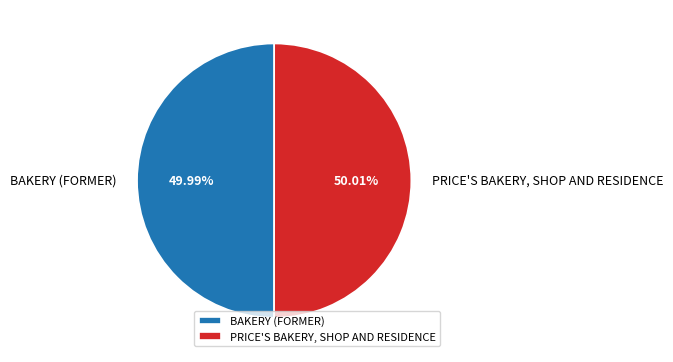

What percentage is NOT represented by BAKERY (FORMER)?

50.0%